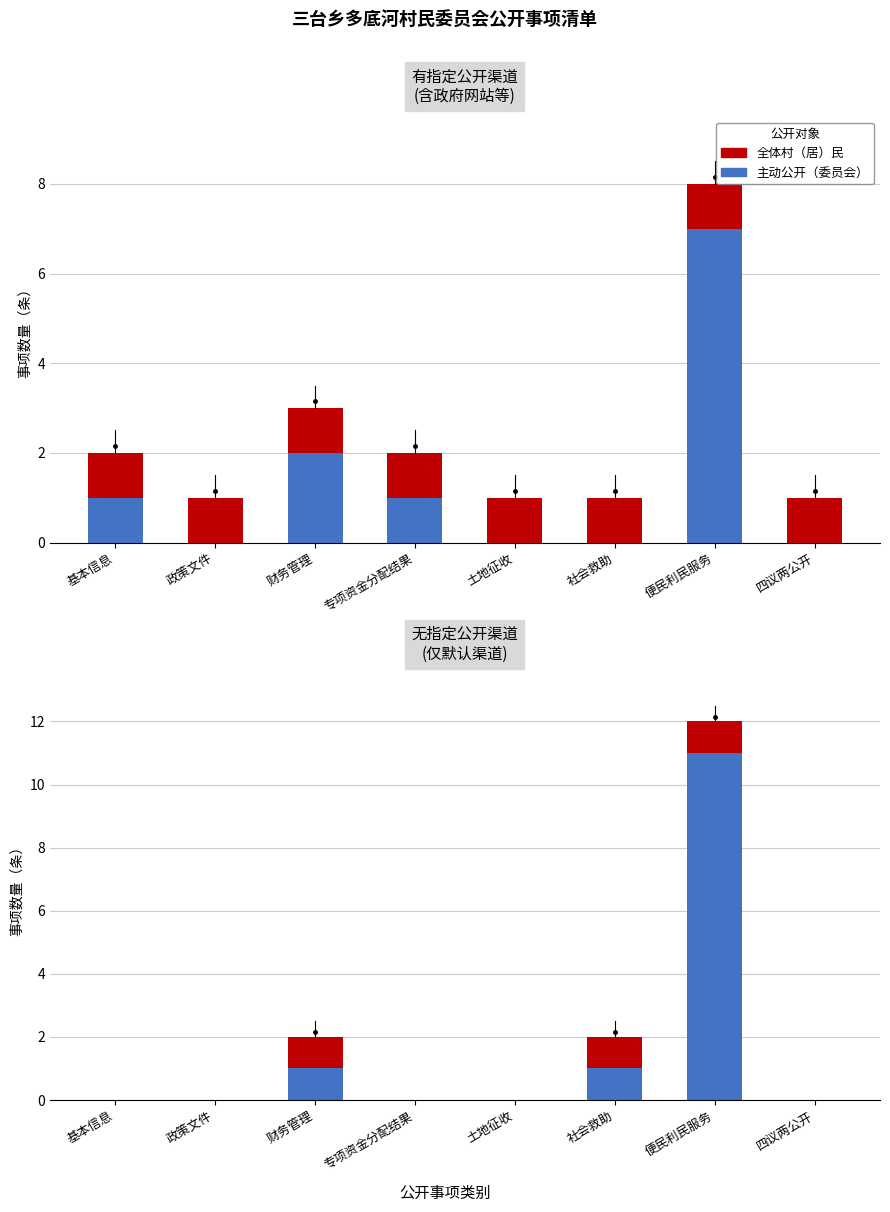

What is the label of the 6th bar from the left?

社会救助